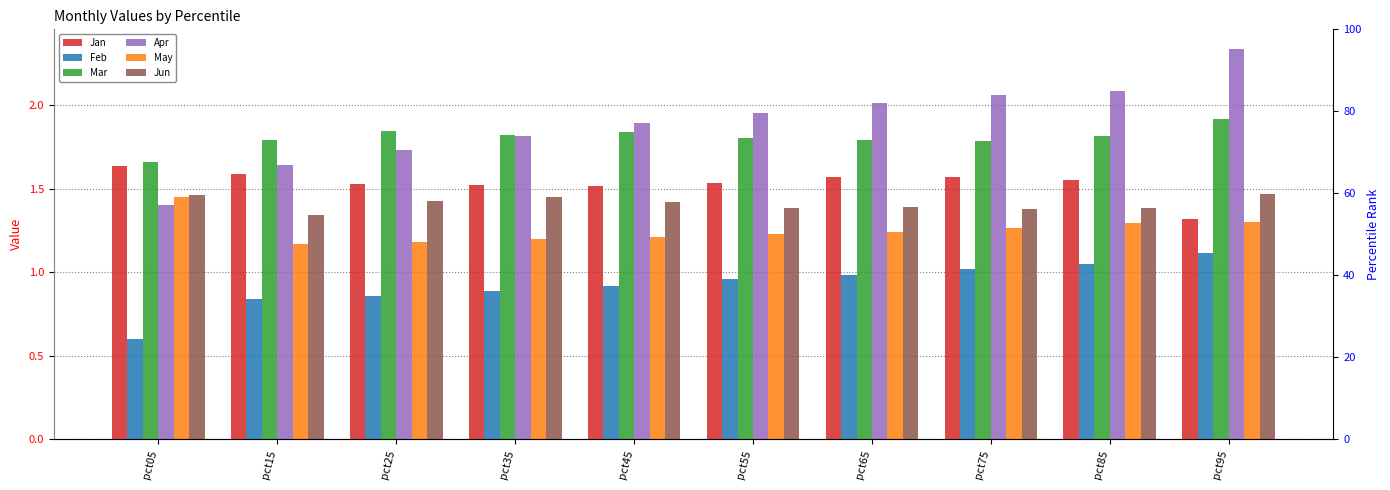

Reading right to left, what are all the values shown in this chart?

Jan: 1.3	1.5	1.6	1.6	1.5	1.5	1.5	1.5	1.6	1.6
Feb: 1.1	1.1	1.0	1.0	1.0	0.9	0.9	0.9	0.8	0.6
Mar: 1.9	1.8	1.8	1.8	1.8	1.8	1.8	1.8	1.8	1.7
Apr: 2.3	2.1	2.1	2.0	2.0	1.9	1.8	1.7	1.6	1.4
May: 1.3	1.3	1.3	1.2	1.2	1.2	1.2	1.2	1.2	1.4
Jun: 1.5	1.4	1.4	1.4	1.4	1.4	1.4	1.4	1.3	1.5